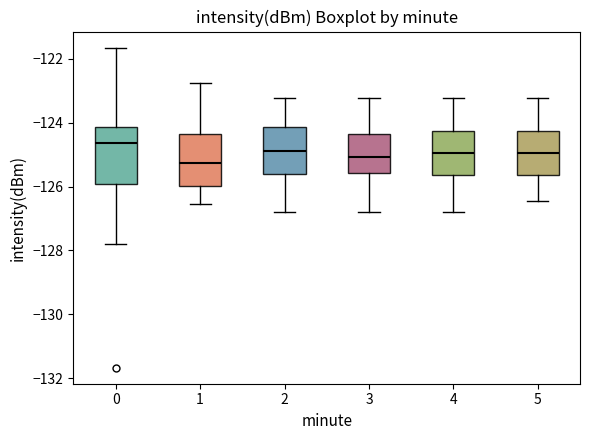

Reading left to right, read every box against the y-axis: the position of its median line, the range the box covers, and the ends of its whiskers. The values are not printed on the chart, so give them approximately, as read against the axis.

0: median -124.6, box -126.0 to -124.2, whiskers -127.8 to -121.6
1: median -125.2, box -126.0 to -124.4, whiskers -126.6 to -122.8
2: median -124.8, box -125.6 to -124.2, whiskers -126.8 to -123.2
3: median -125.0, box -125.6 to -124.4, whiskers -126.8 to -123.2
4: median -125.0, box -125.6 to -124.2, whiskers -126.8 to -123.2
5: median -125.0, box -125.6 to -124.2, whiskers -126.4 to -123.2